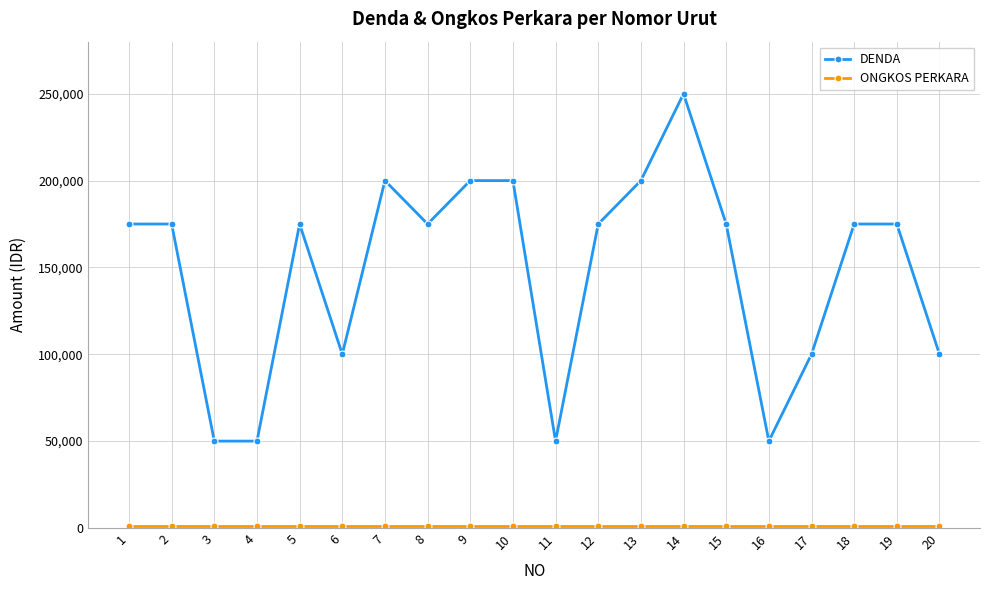

At which category is the sum across all series the highest?

14